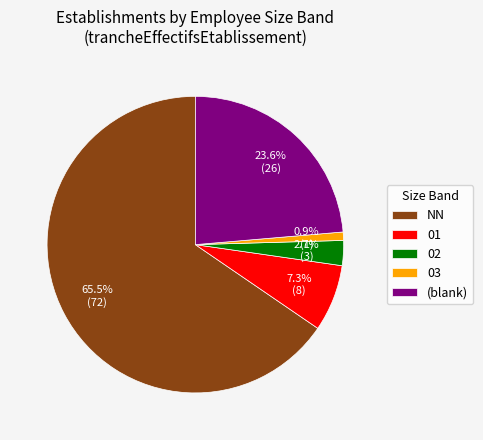

To the nearest percent, what is the average slice percentage?

20%